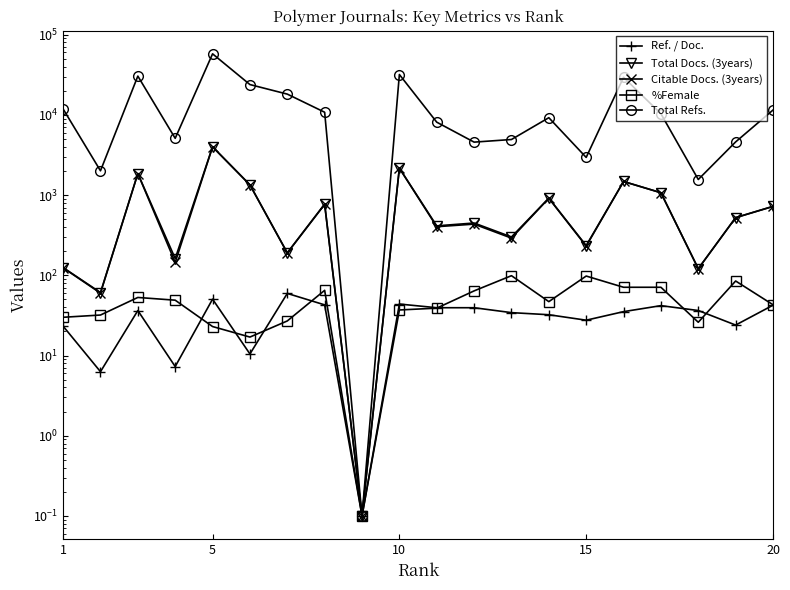

The value of Total Docs. (3years) at 11 is 291.8. True or false?

False